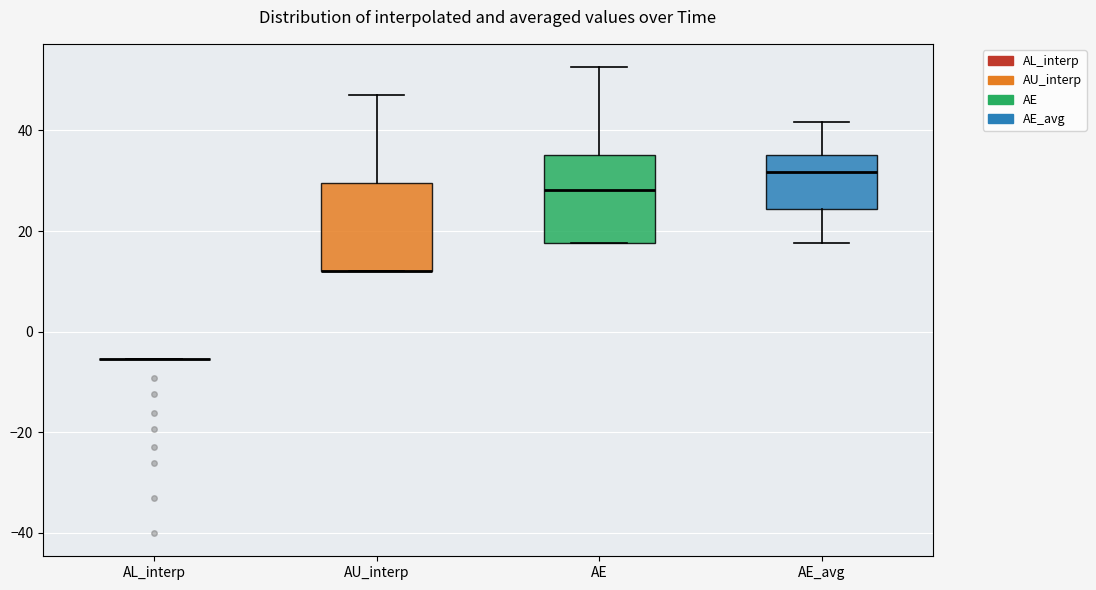

Reading left to right, transcribe this box plot: for each box, give where its median line is, the range the box spans, and where its two whiskers end, as read against the y-axis. The values are not printed on the chart, so give them approximately, as read against the axis.

AL_interp: box collapsed to a line at -6, whiskers -6 to -6
AU_interp: median 12 (drawn on the box's lower edge), box 12 to 30, whiskers 12 to 48
AE: median 28, box 18 to 36, whiskers 18 to 52
AE_avg: median 32, box 24 to 36, whiskers 18 to 42